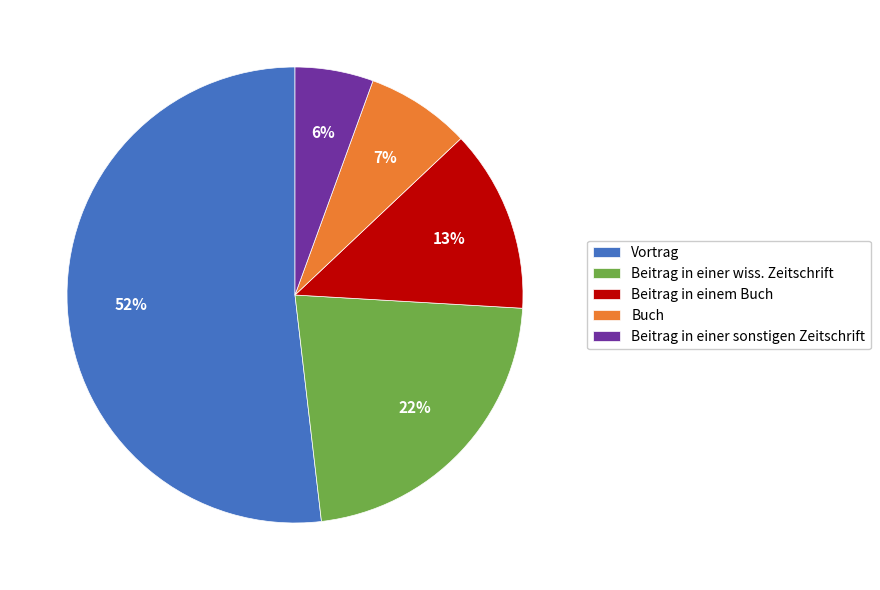

Is there a majority slice in this chart?

Yes